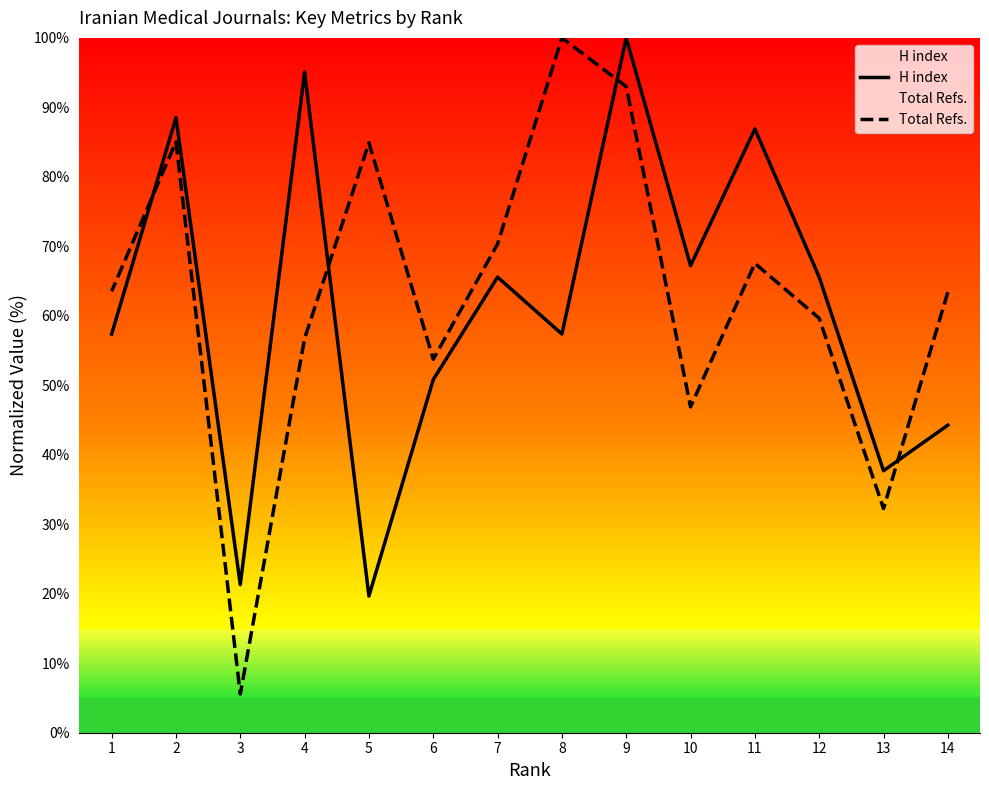

What is the average value of the Total Refs. series?

63.0